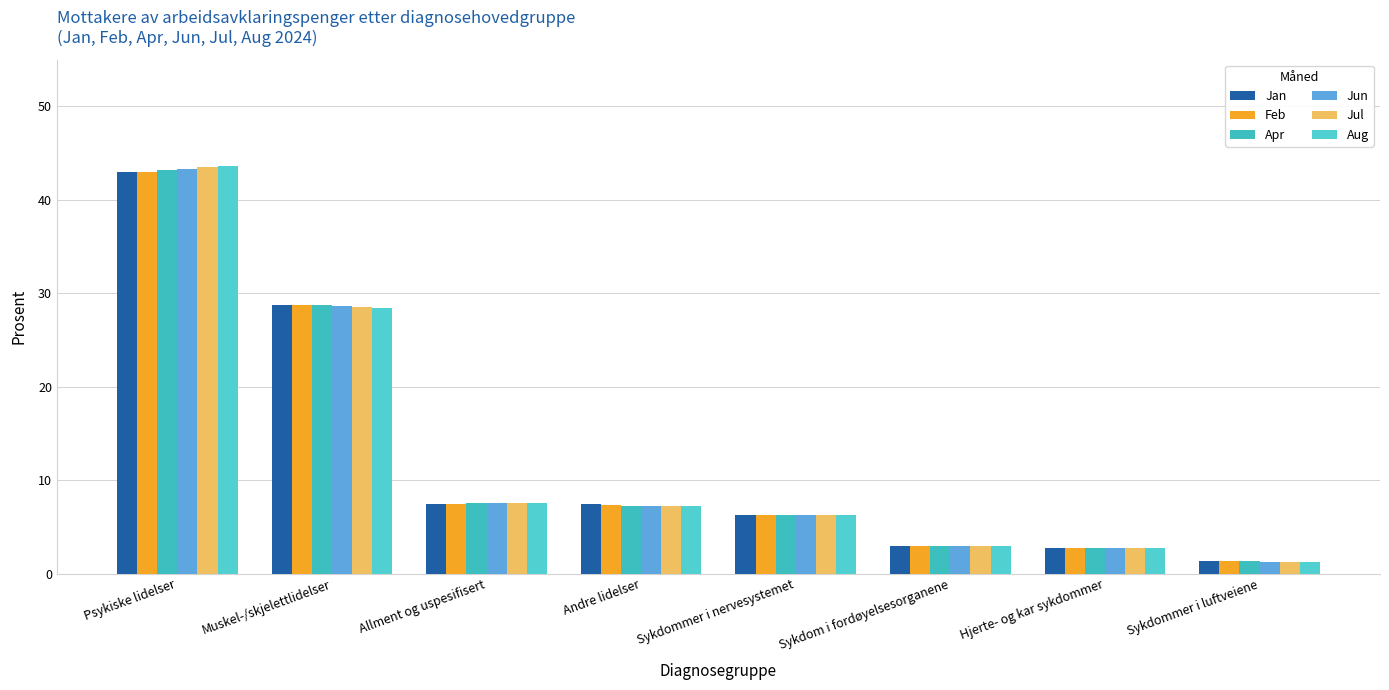

Which label corresponds to the largest value in the chart?

Psykiske lidelser